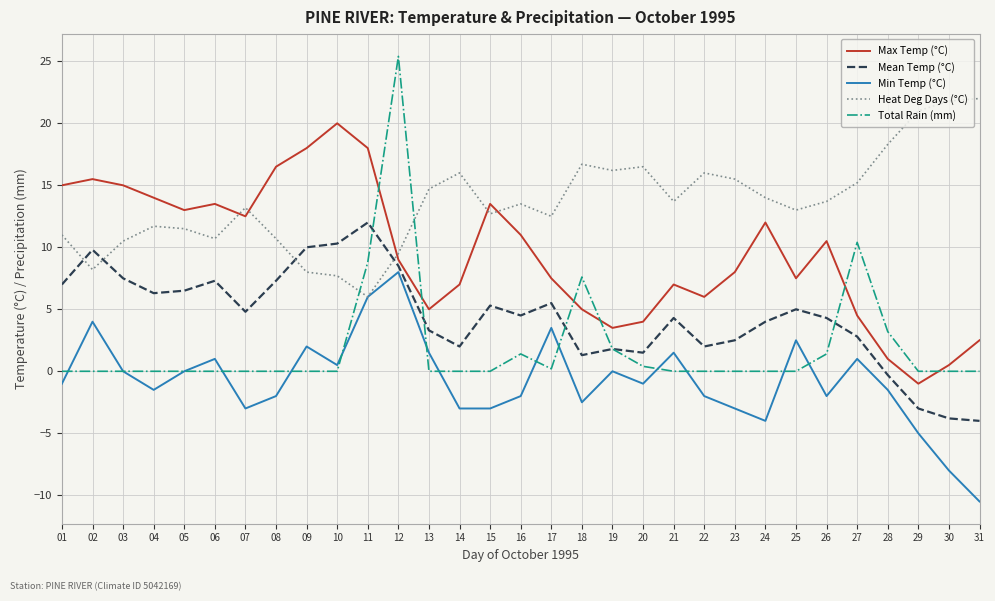

How many lines are shown in the chart?

5